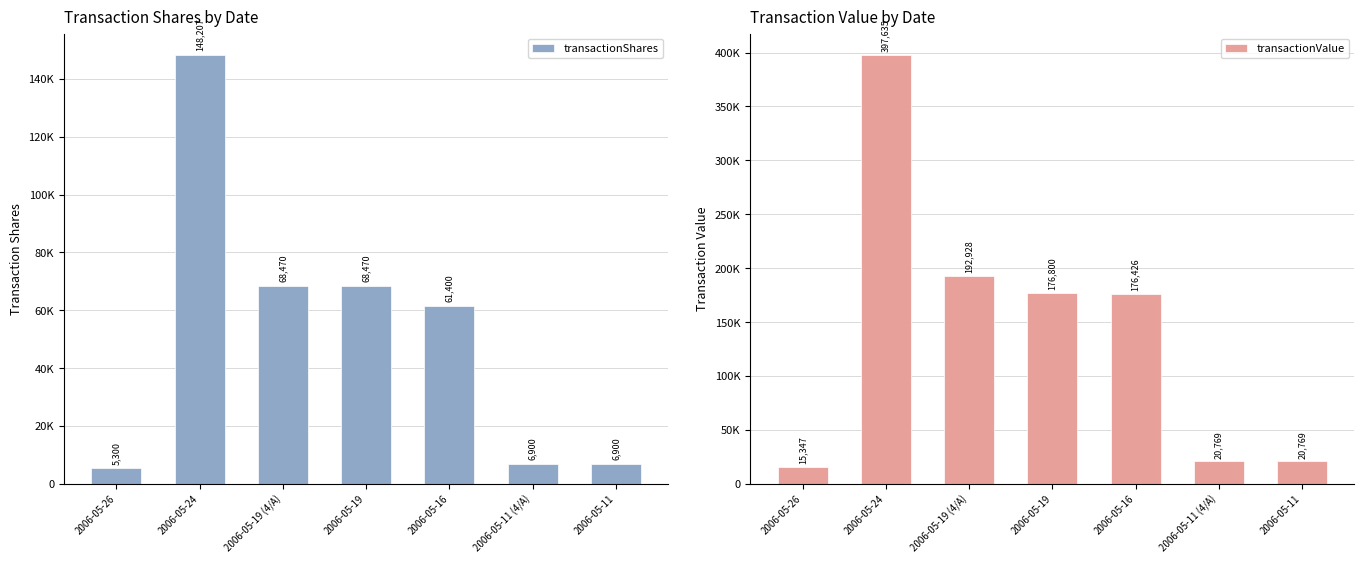

What is the label of the 5th bar from the left?

2006-05-16